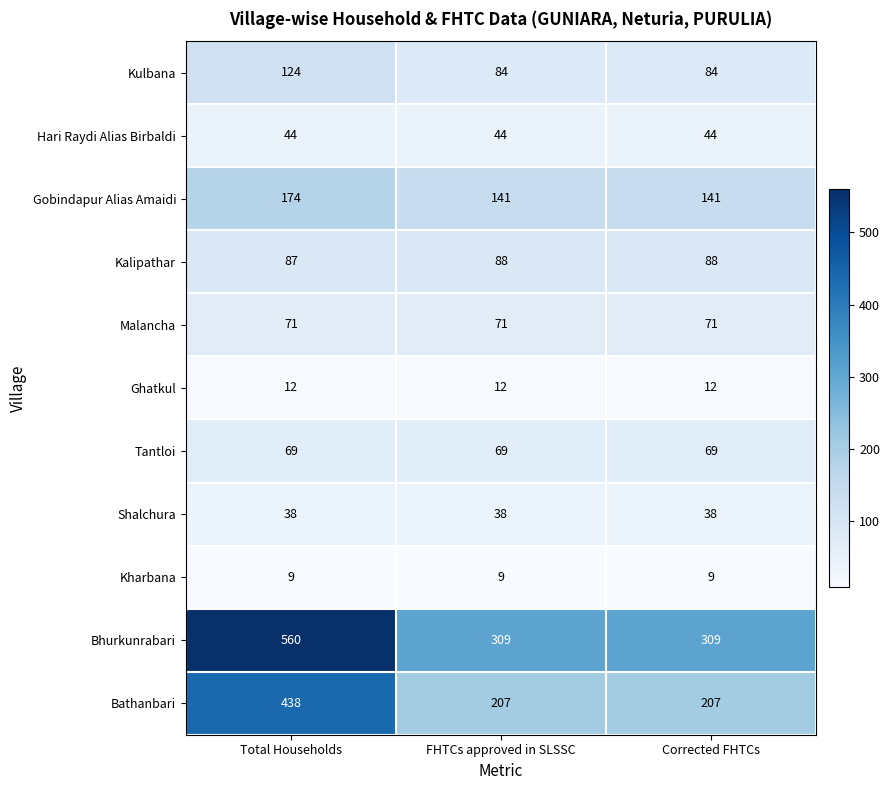

The value of Kulbana at FHTCs approved in SLSSC is 84. True or false?

True